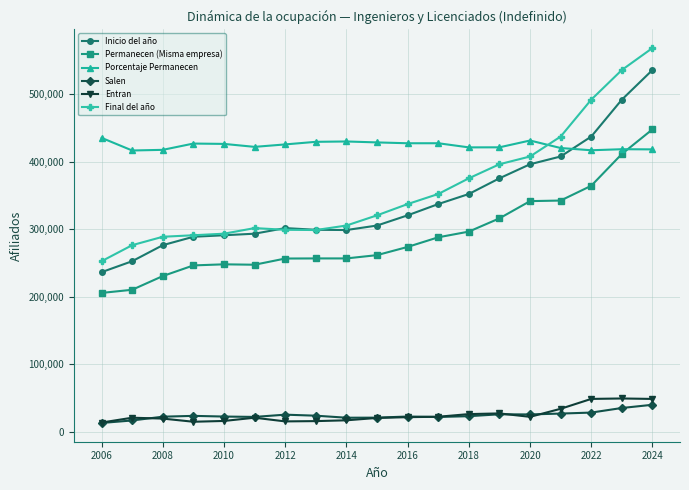

What is the minimum value shown in the chart?

13392.0